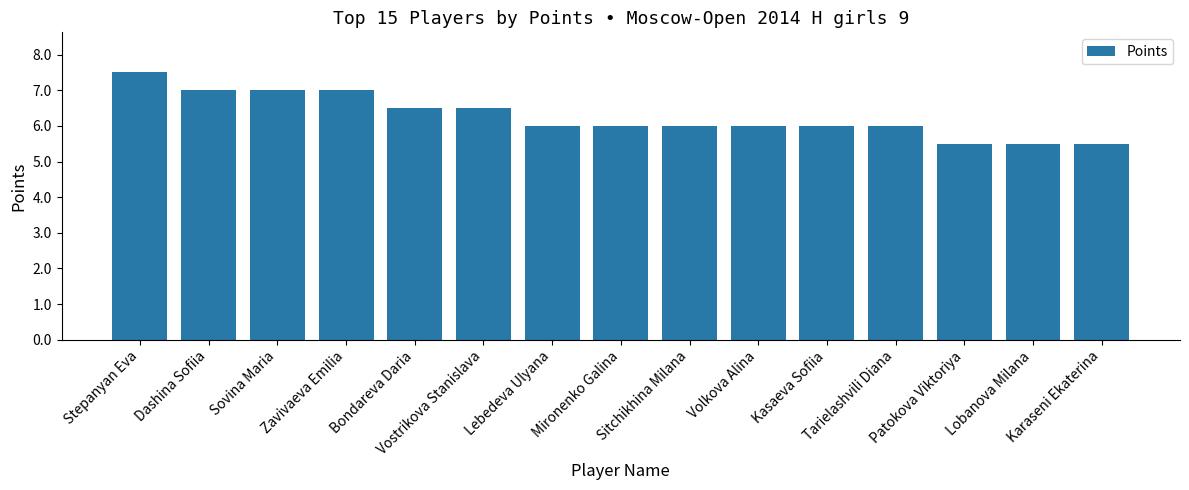

What is the average value?

6.3